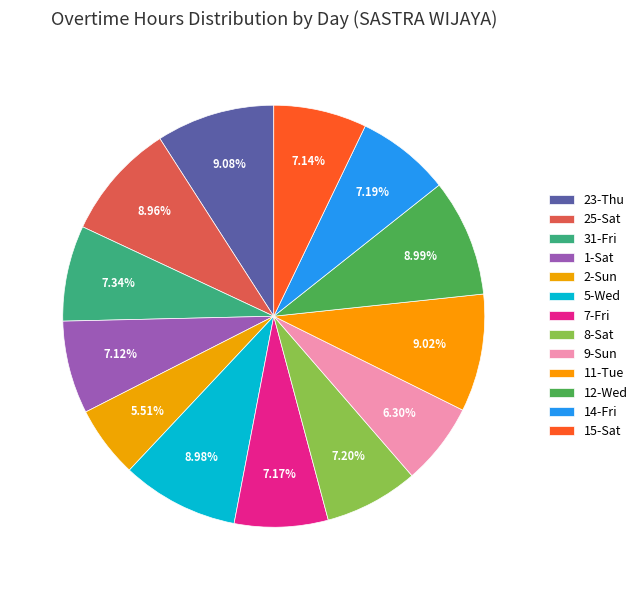

Is there any slice that represents more than half of the pie?

No